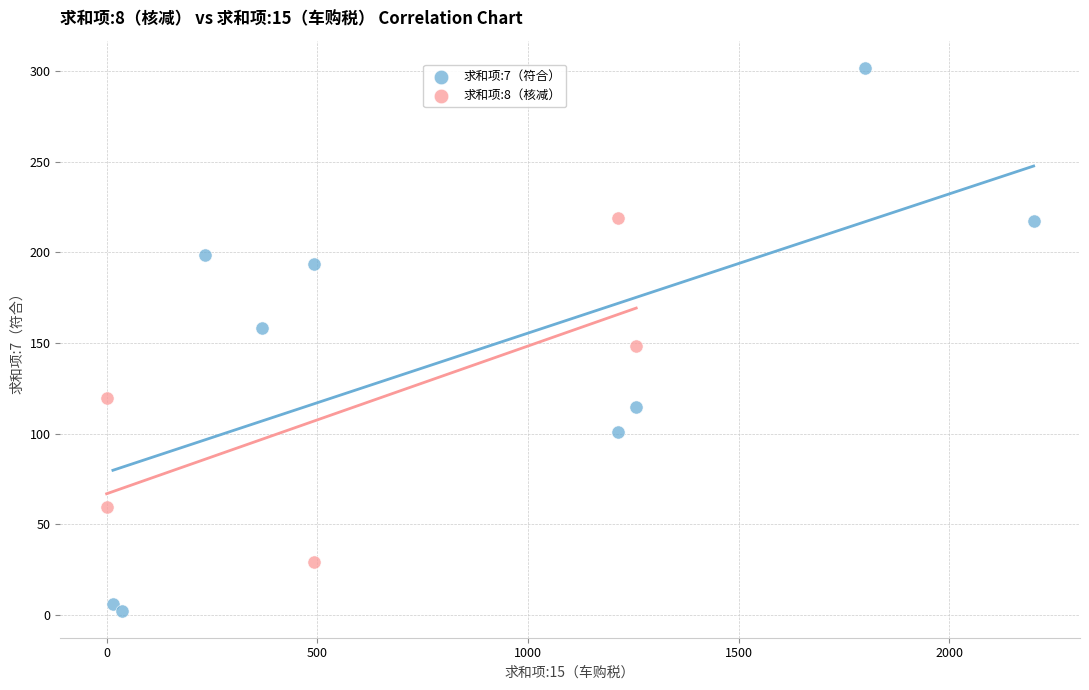

Which series contains the highest Y value?

求和项:7（符合）